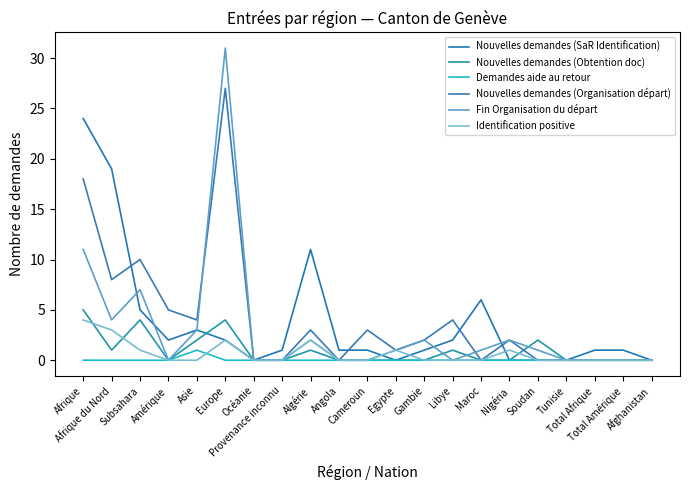

Is the value of Identification positive at Subsahara greater than the value of Fin Organisation du départ at Cameroun?

Yes